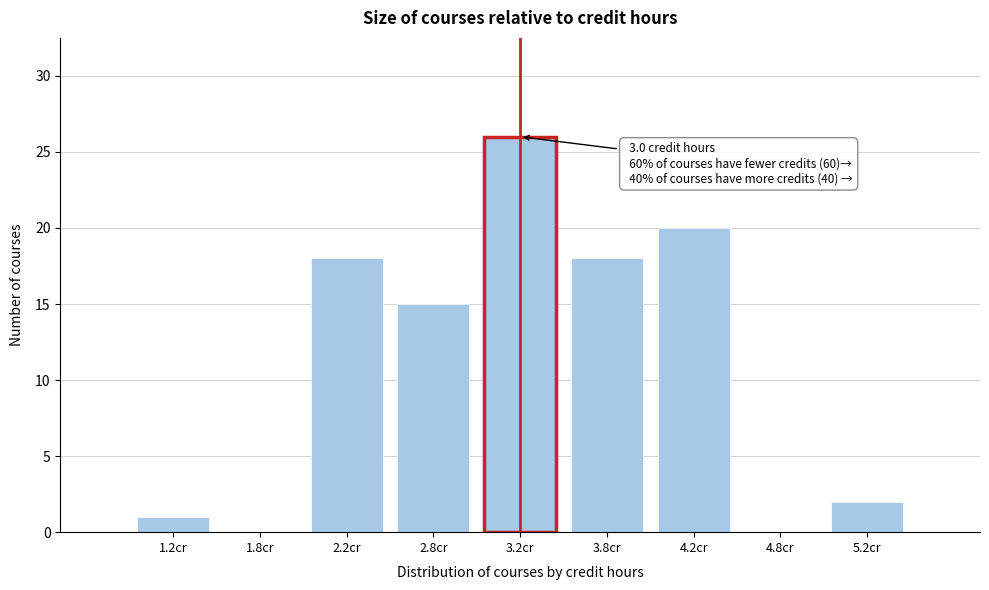

Which range on the x-axis has the tallest bar?

3.0 to 3.5